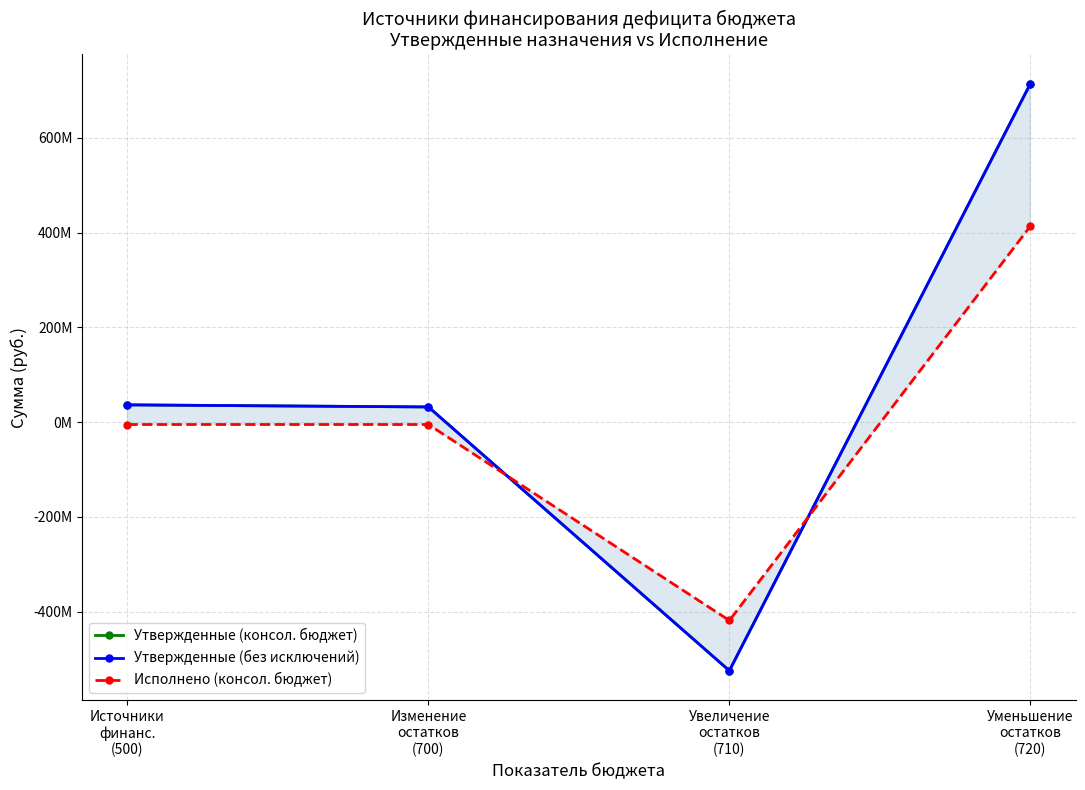

The Исполнено (консол. бюджет) series shows 413751716.3 at Уменьшение
остатков
(720). True or false?

True